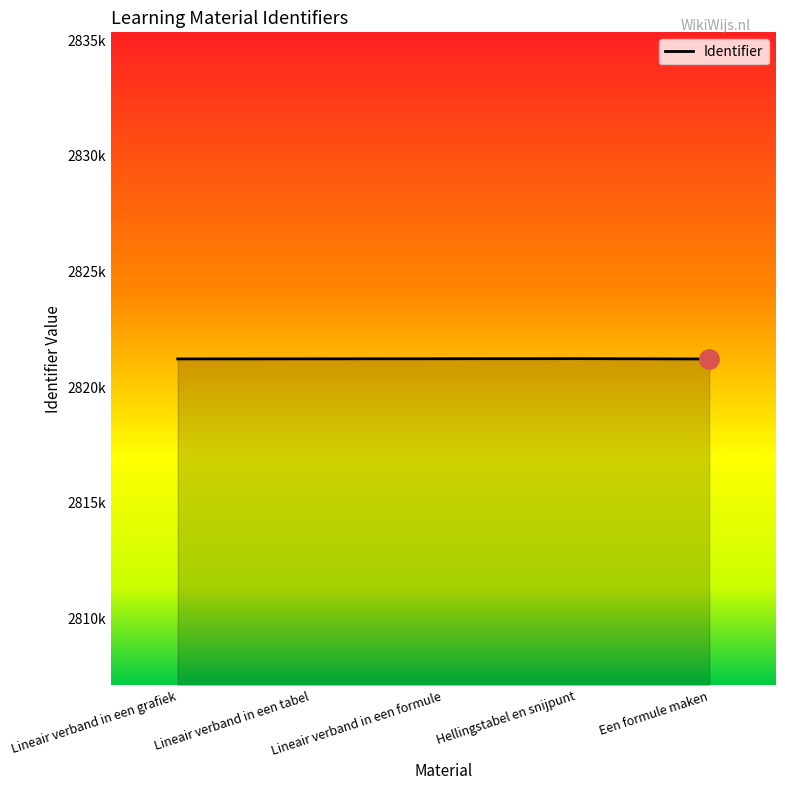

Reading right to left, extract all data points from this chart.

2821219	2821233	2821229	2821225	2821222